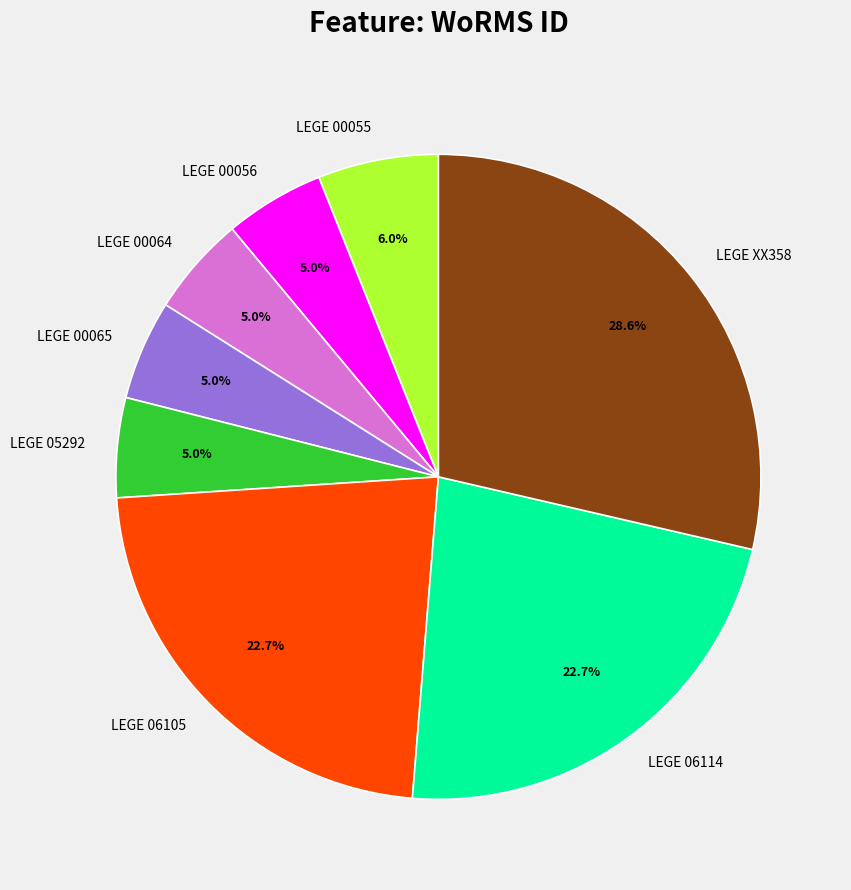

Between LEGE 00064 and LEGE 06105, which is larger?

LEGE 06105